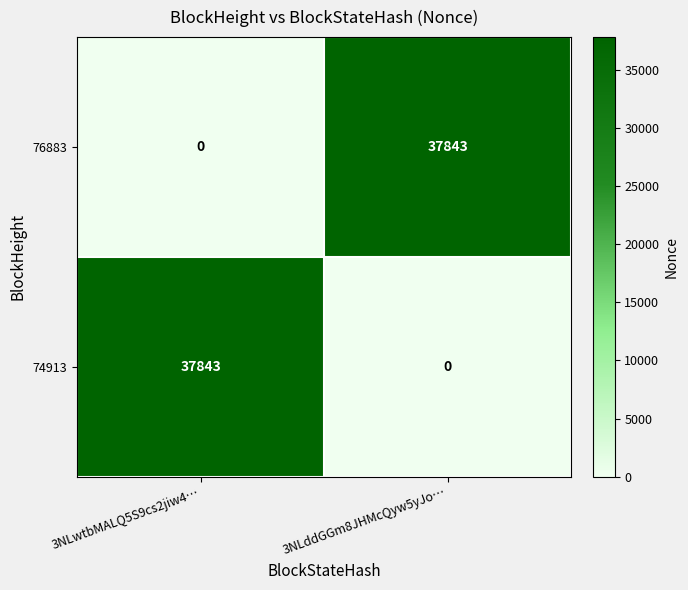

At which label does 76883 reach its peak?

3NLddGGm8JHMcQyw5yJo…